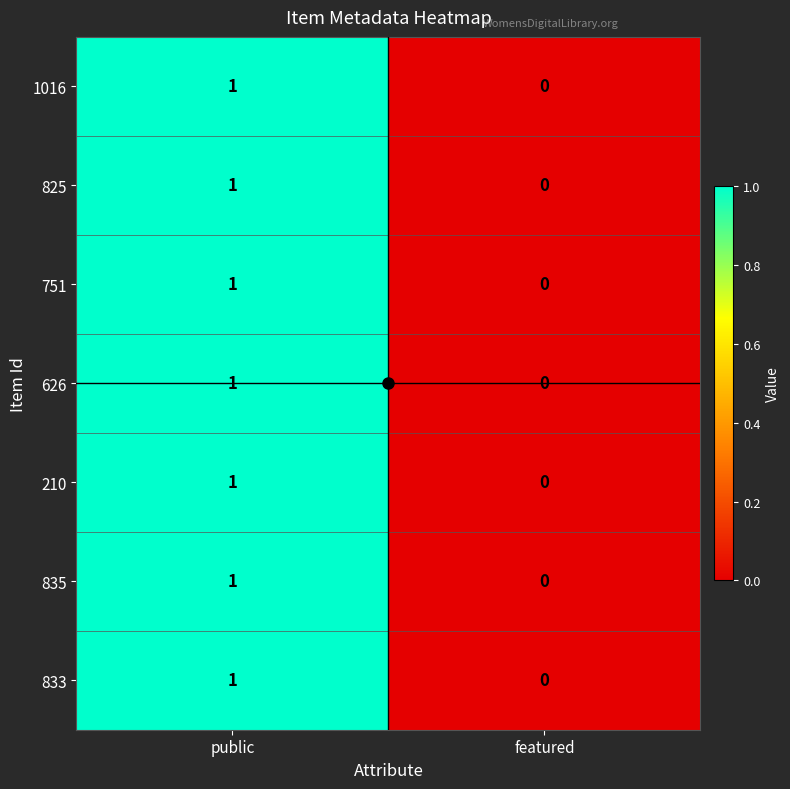

The value of 751 at featured is 0. True or false?

True